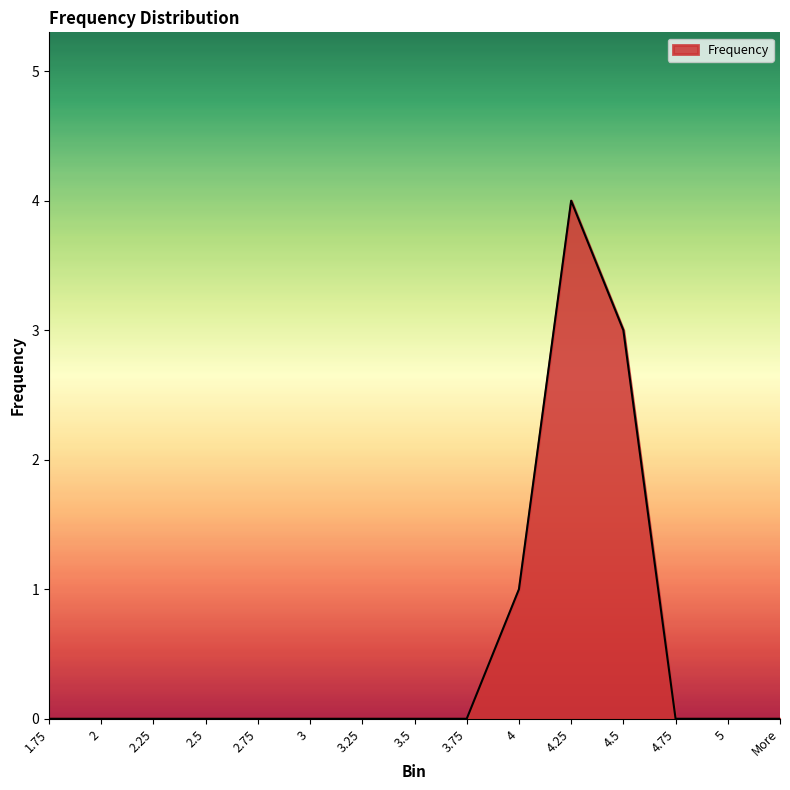

True or false: the data shows -2 at 5.

False